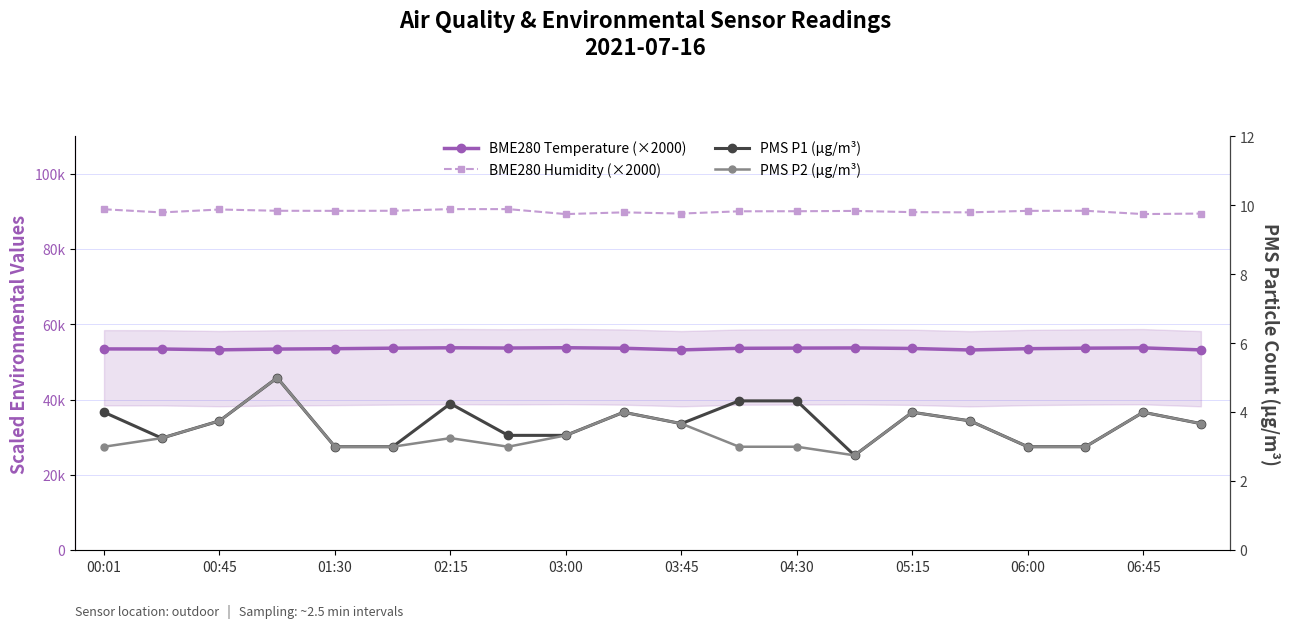

True or false: BME280 Humidity (×2000) has a value of 89480.0 at 19.

True